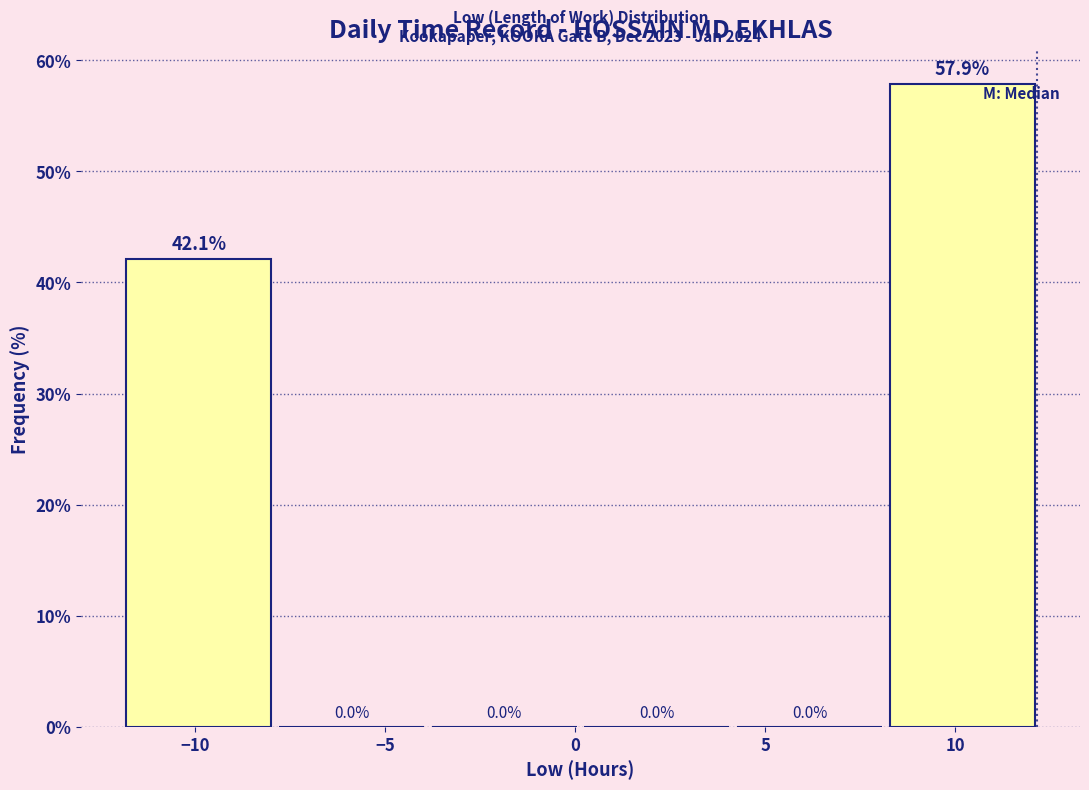

How tall is the bar that spans 8.5 to 12.5 on the x-axis? The bar edges are not printed on the chart, so give them approximately, as read against the axis.

57.9